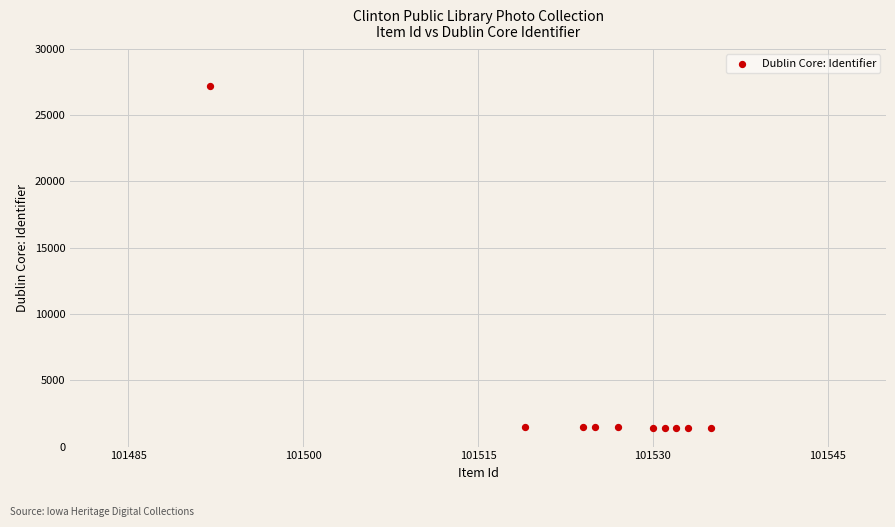

What is the range of Y values (max minus min)?

25774